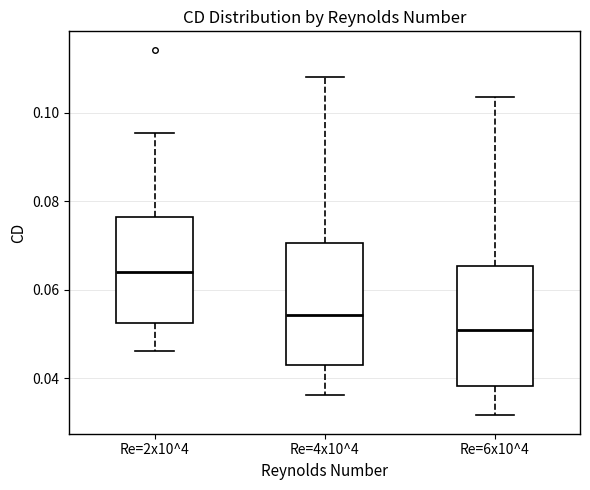

Where is the upper edge of the box for Re=6x10^4 on the y-axis? The values are not printed on the chart, so give them approximately, as read against the axis.

0.066